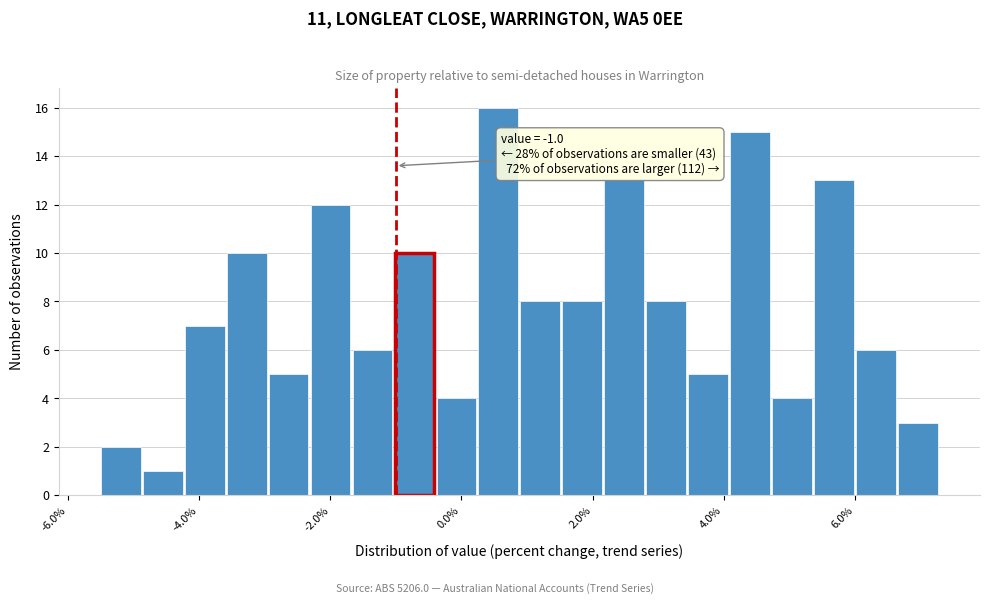

Around what value on the x-axis is the tallest bar? Give the approximate position of its centre, as read against the axis.

0.6